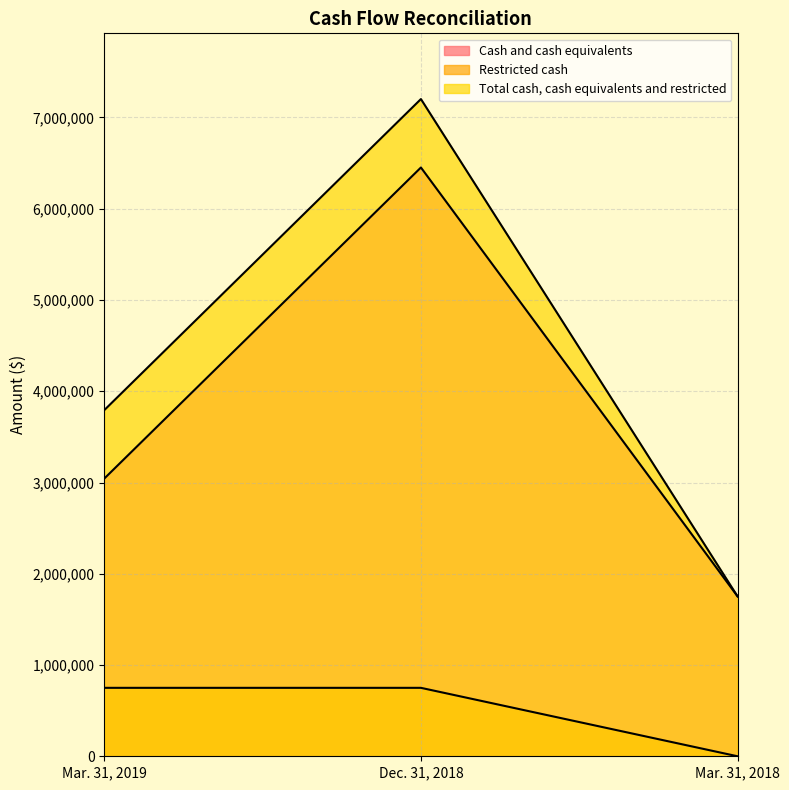

What is the difference between the Cash and cash equivalents values at Mar. 31, 2019 and Dec. 31, 2018?

3408648